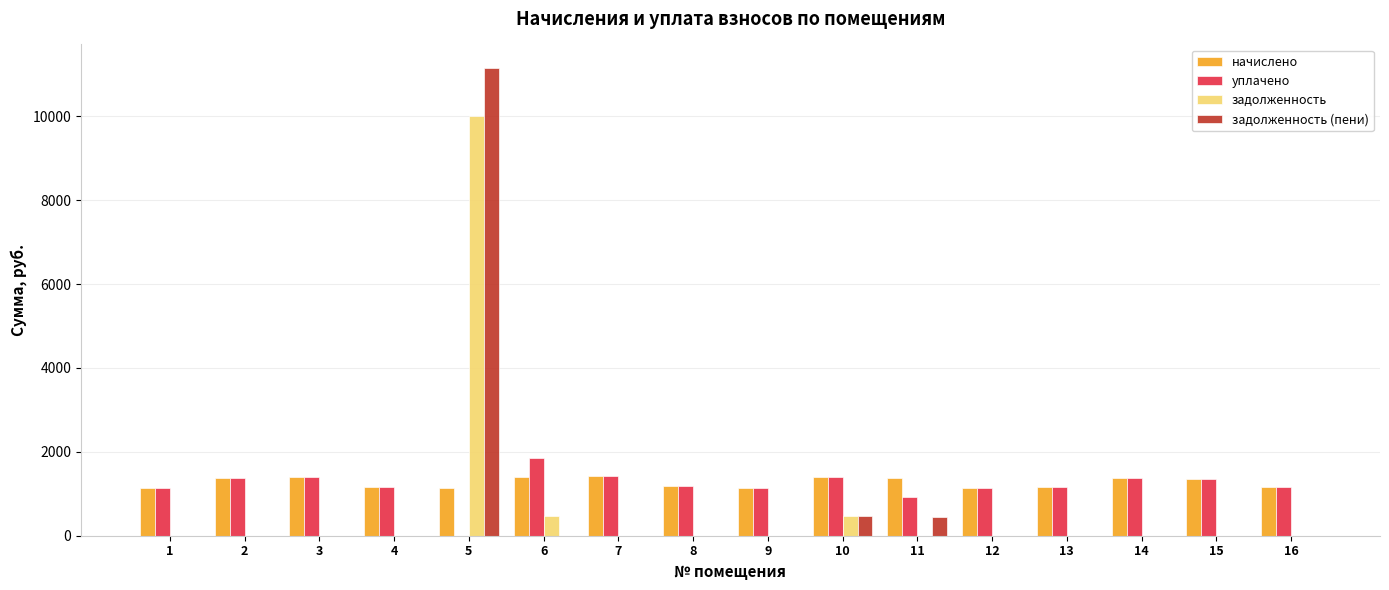

What is the maximum value for задолженность?

10017.2